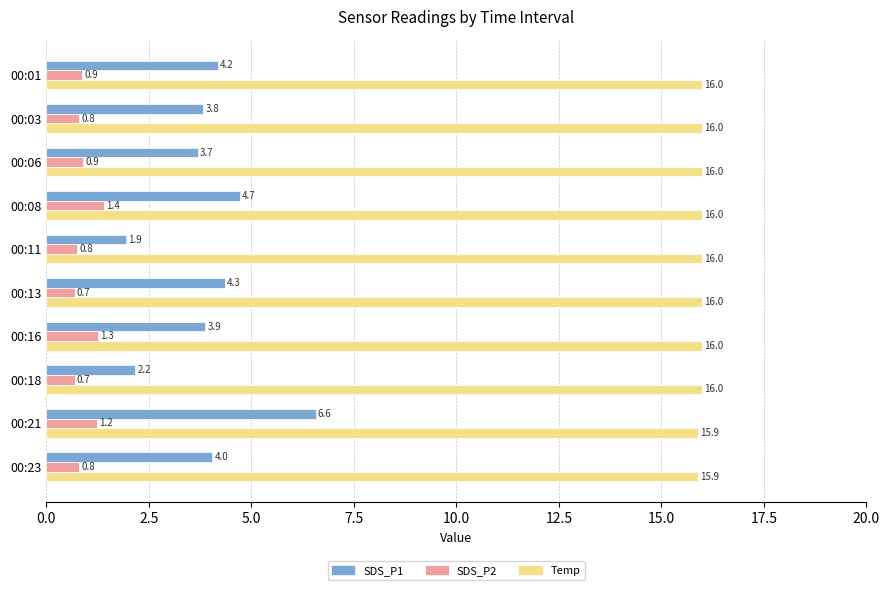

The value of Temp at 00:03 is 16.0. True or false?

True